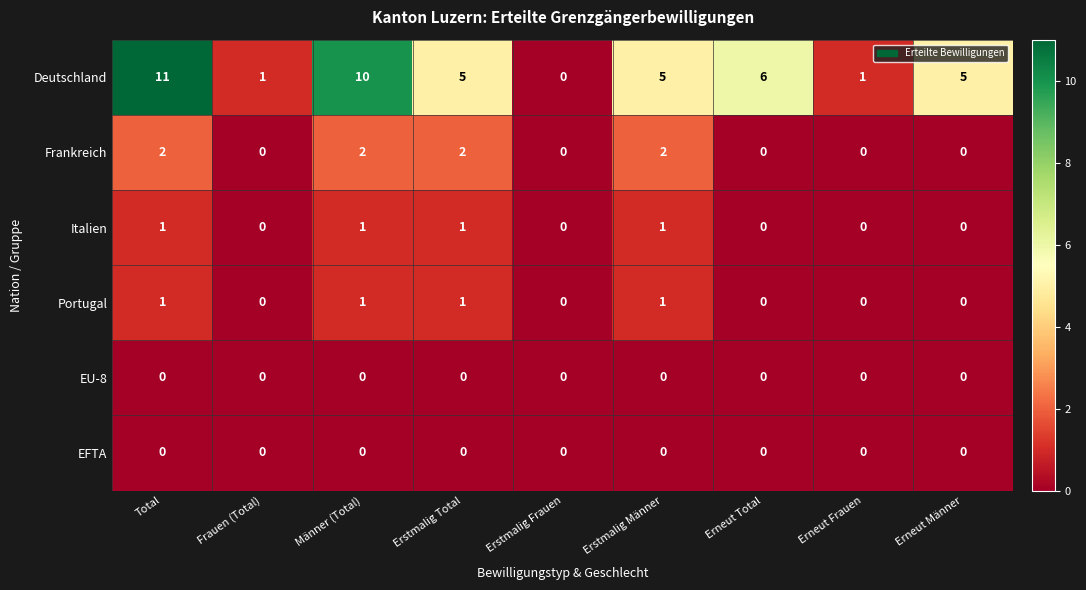

True or false: Frankreich has a value of 0 at Erneut Total.

True